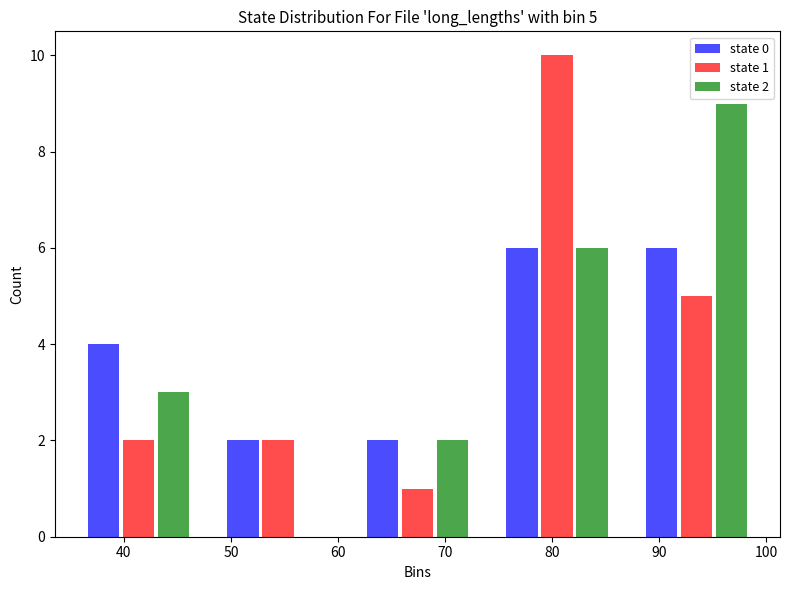

In the state 2 series, which range on the x-axis has the tallest bar?

87 to 100